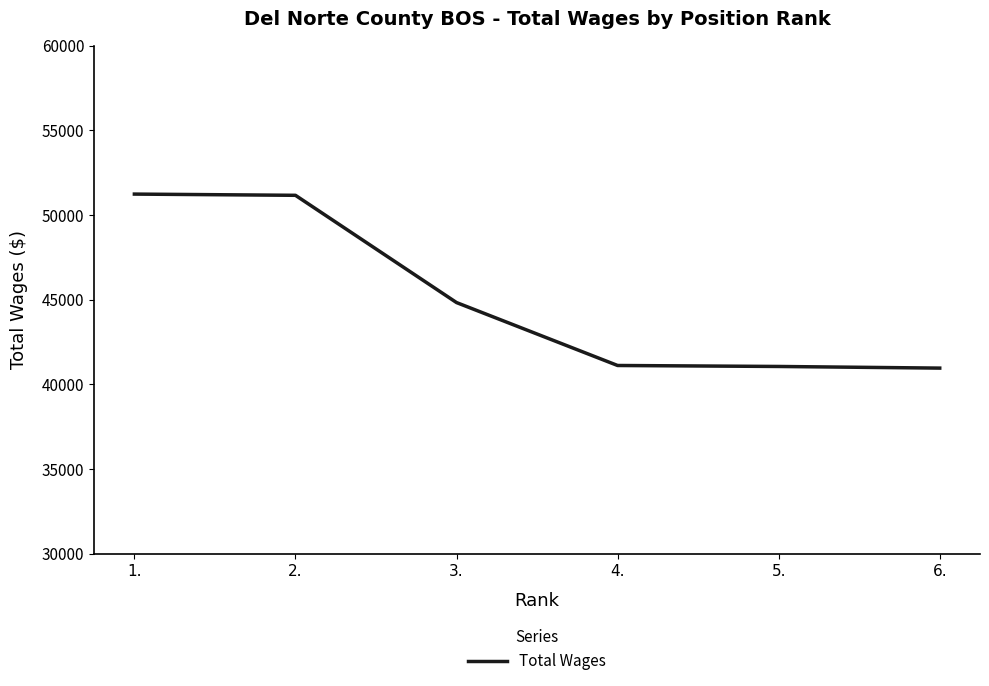

True or false: the data shows 10168 at 5..

False